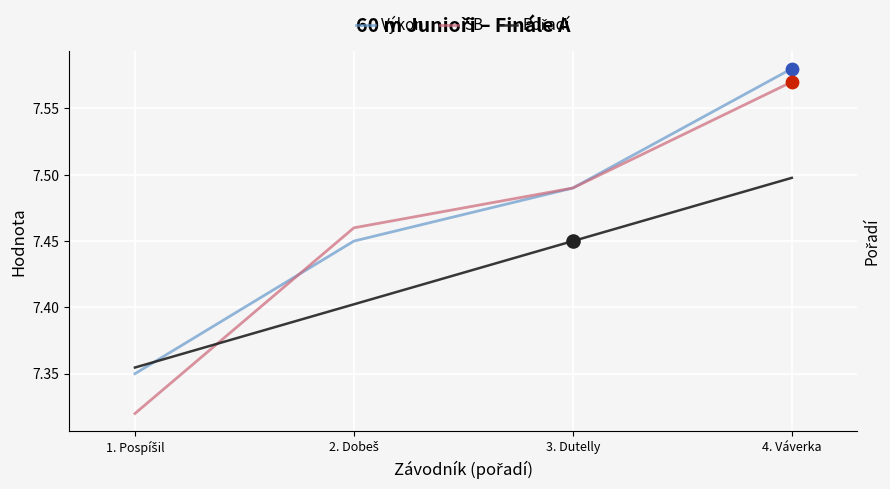

Which series reaches the minimum Y coordinate?

Pořadí